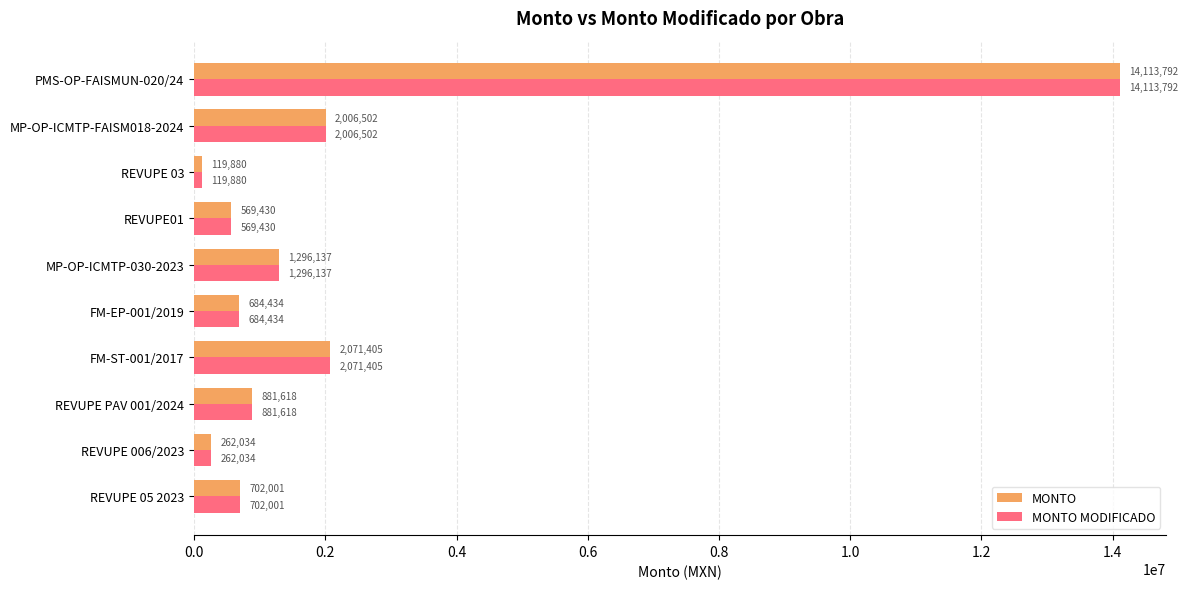

Where is MONTO MODIFICADO nearest to the value 7116836?

FM-ST-001/2017